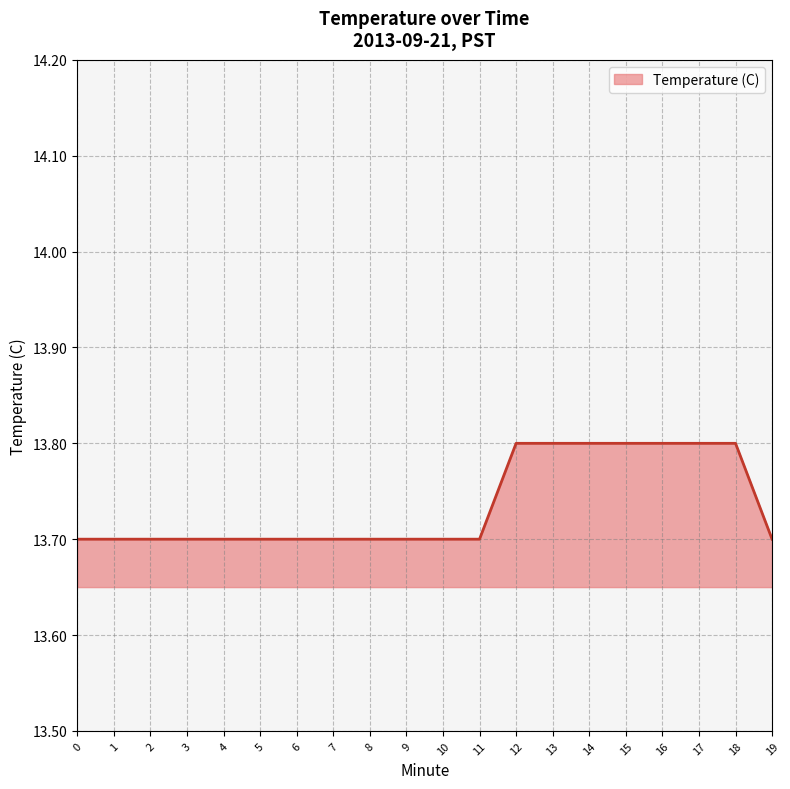

How many values are between 13 and 14?

20